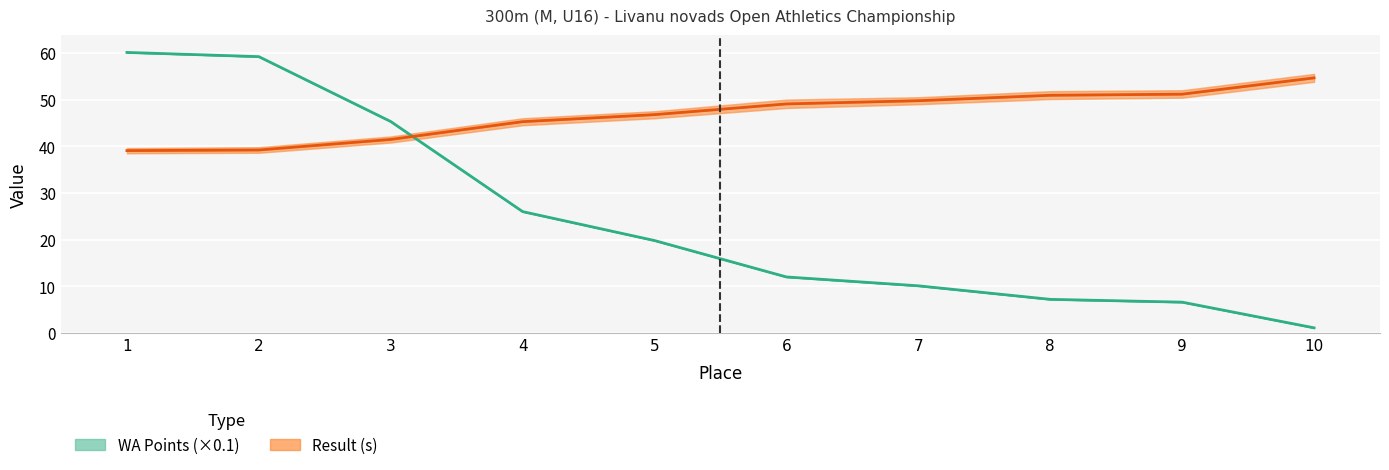

Is the value of WA Points (×0.1) at 8 greater than the value of Result (s) at 10?

No